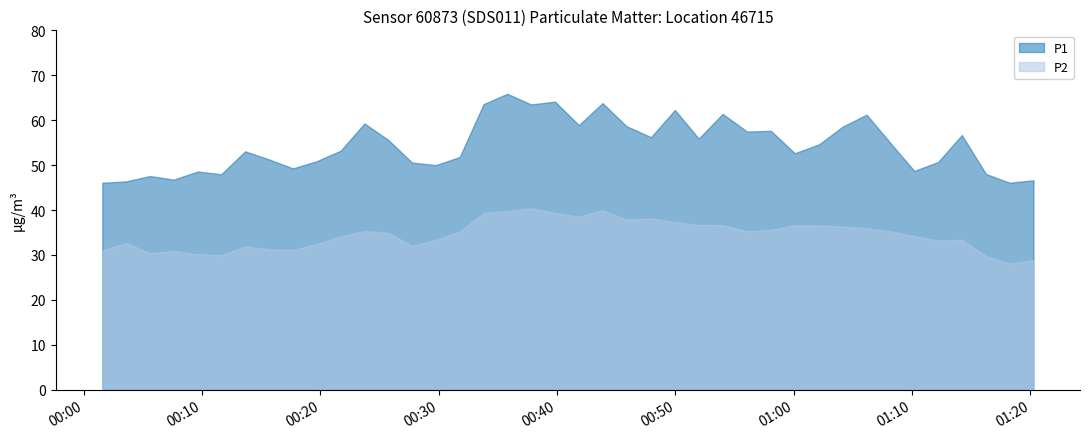

True or false: P2 has a value of 31.1 at 8.

True